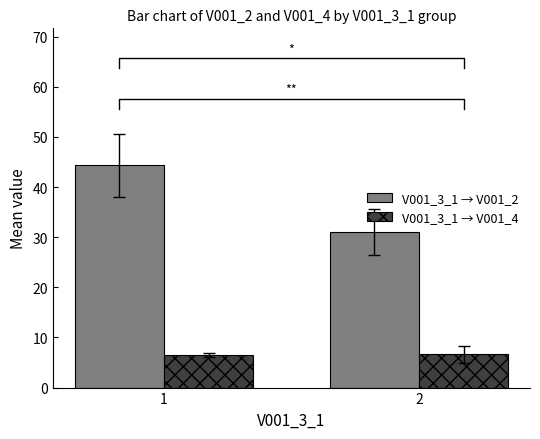

List the series in order of their overall mean, lowest first.

V001_3_1 → V001_4, V001_3_1 → V001_2